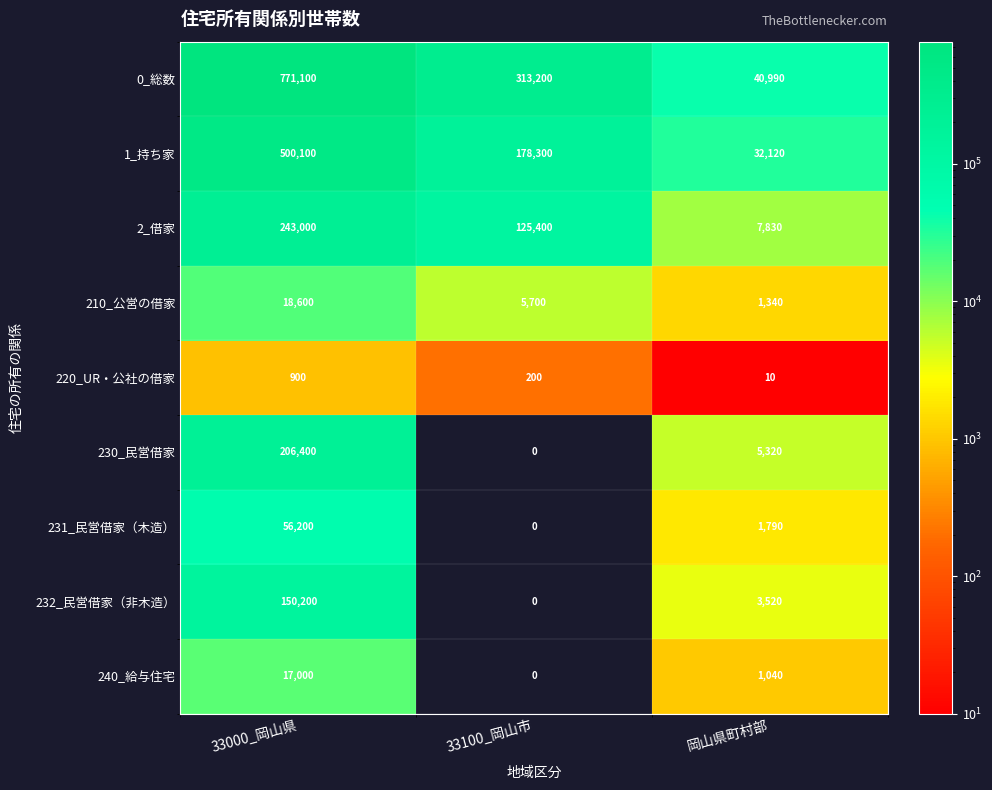

How many series are shown in this chart?

9